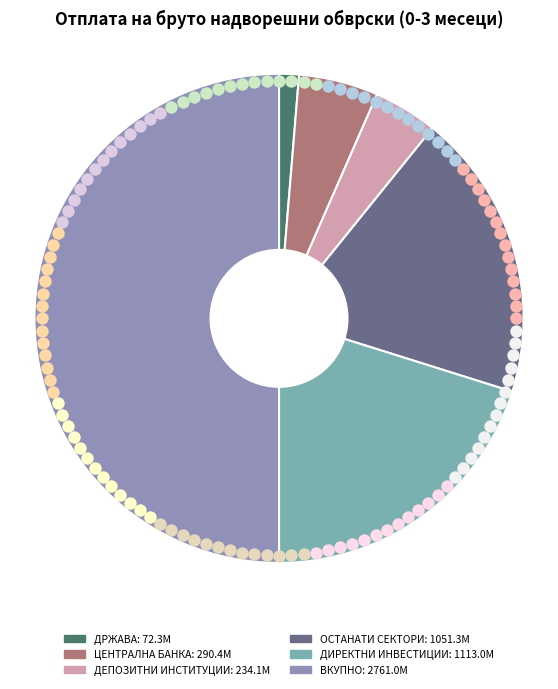

What is the change in value from ОСТАНАТИ СЕКТОРИ to ДИРЕКТНИ ИНВЕСТИЦИИ?

+61.7